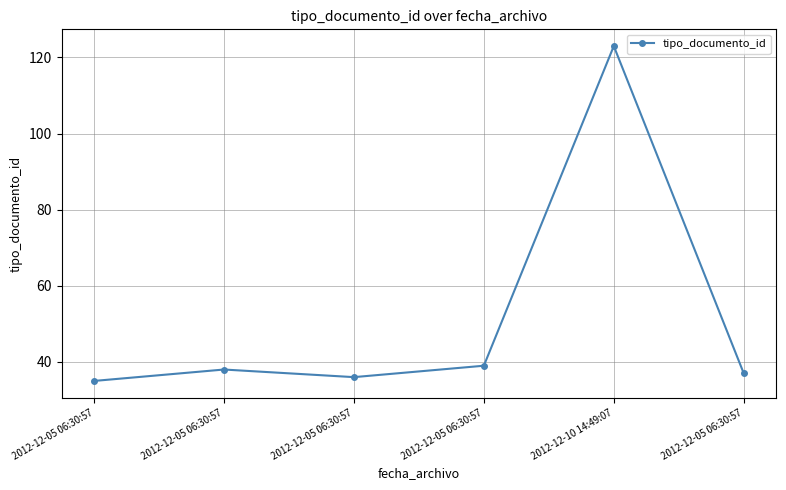

Which has a higher value, 2012-12-05 06:30:57 or 2012-12-10 14:49:07?

2012-12-10 14:49:07